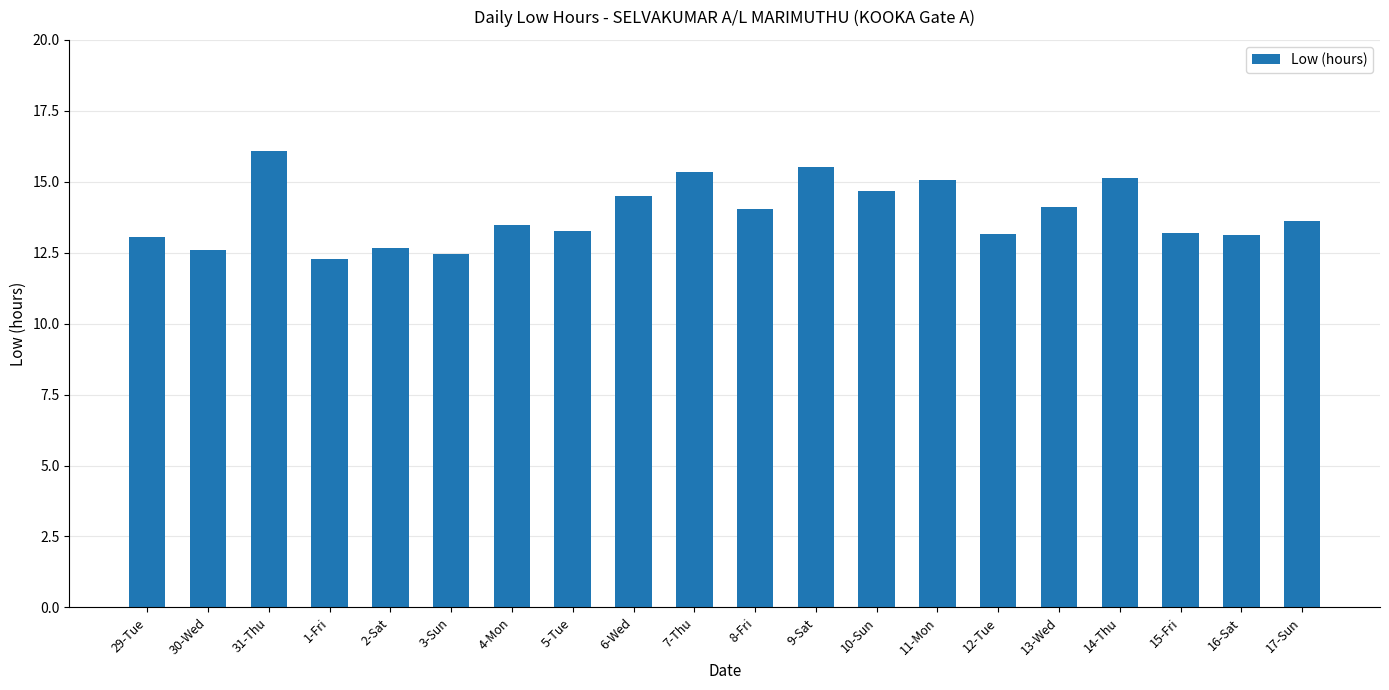

How many series are shown in this chart?

1